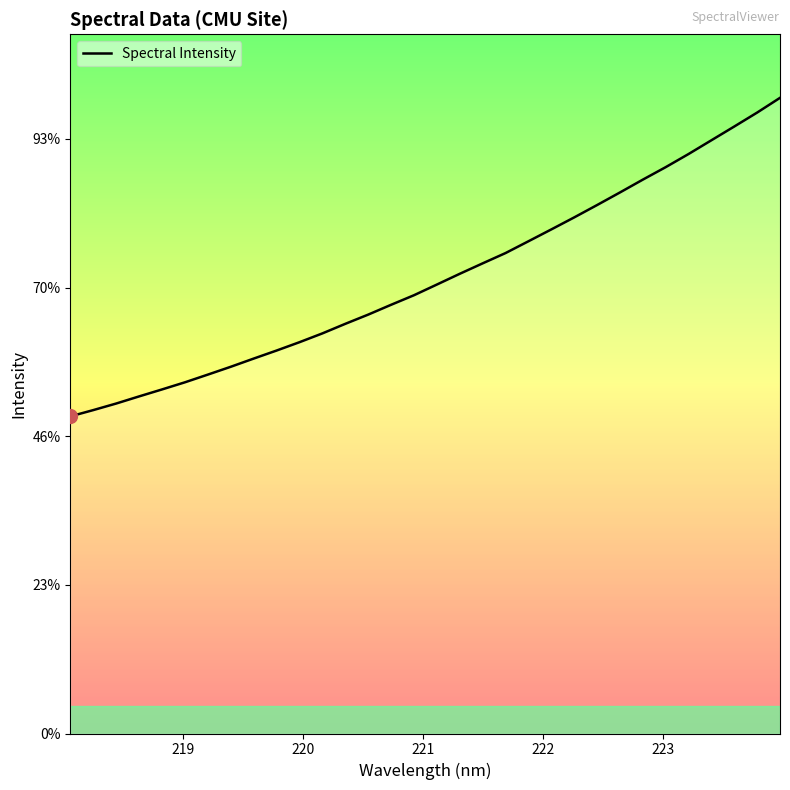

What is the sum of all values?

98012.4